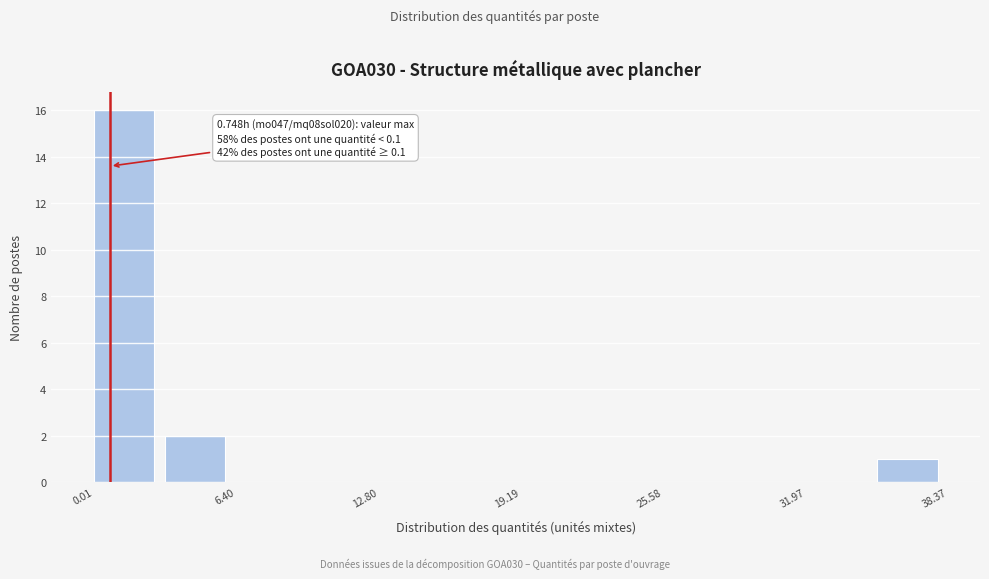

Around what value on the x-axis is the tallest bar? Give the approximate position of its centre, as read against the axis.

1